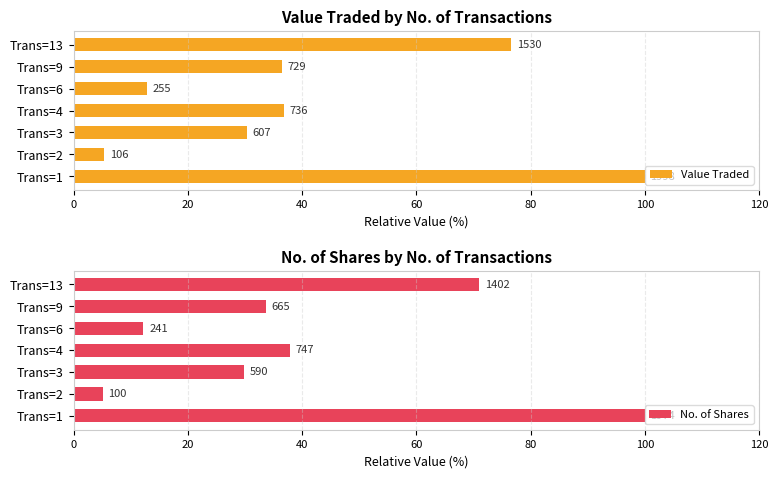

What is the approximate value of Value Traded at Trans=1?

100.0